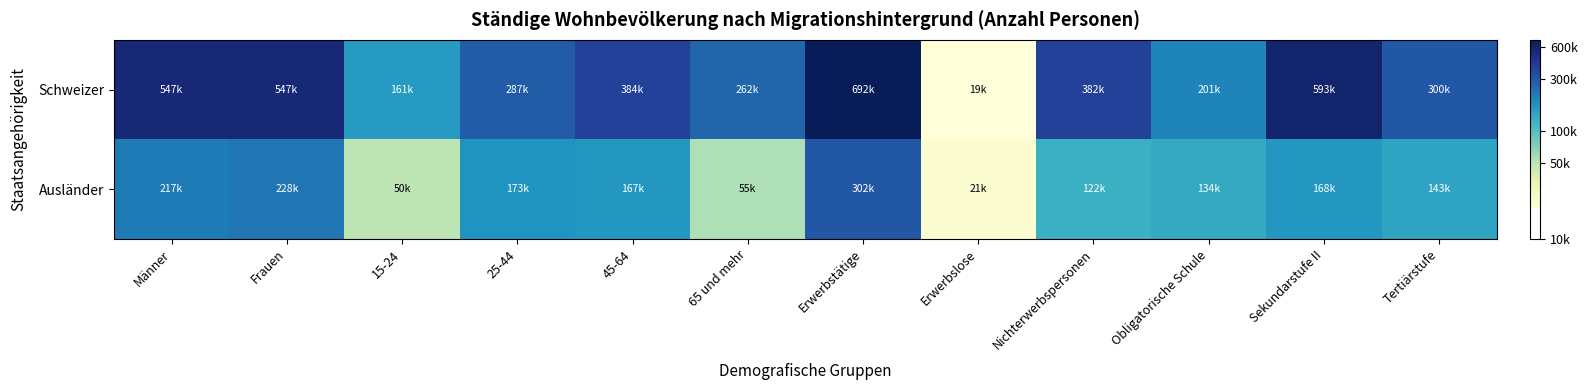

At how many categories does at least one series exceed 4?

12